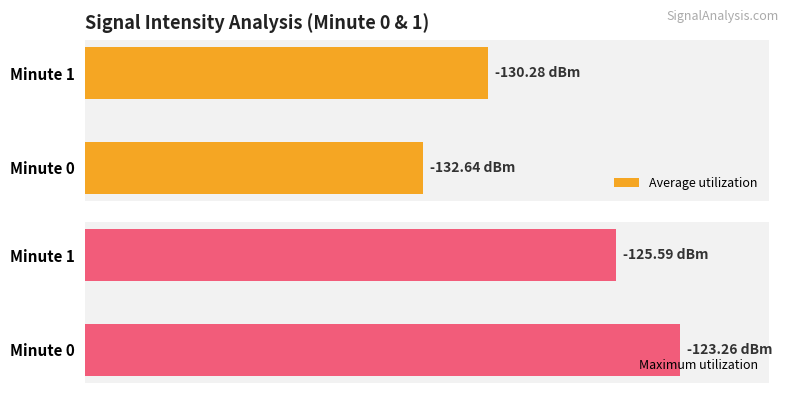

The value of Maximum utilization at Minute 1 is 101.7. True or false?

False